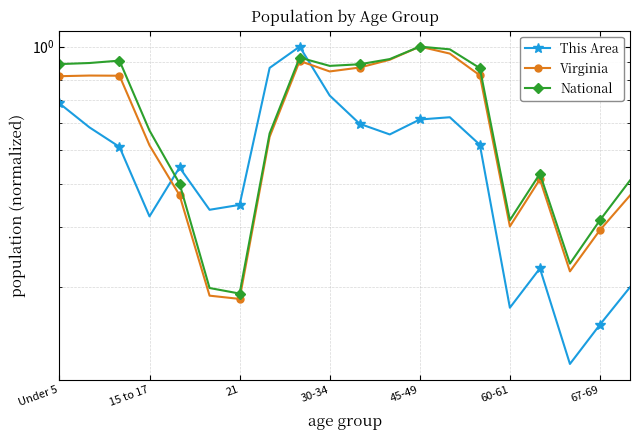

Which series changed the most between 14 and 17?

National